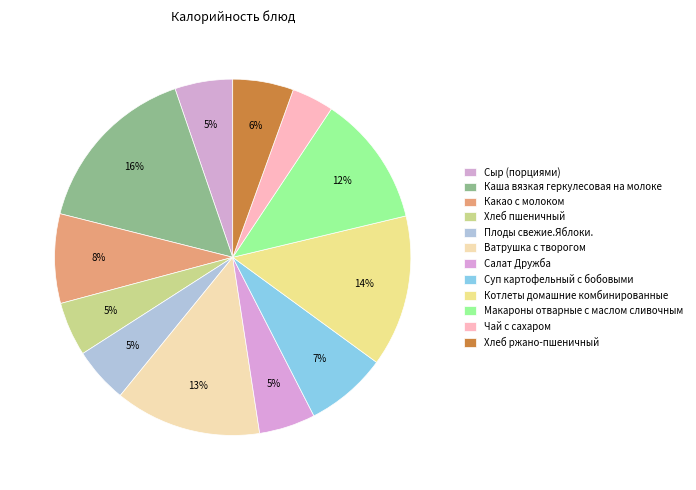

Approximately how many times larger is the value at Чай с сахаром compared to Макароны отварные с маслом сливочным?

0.3